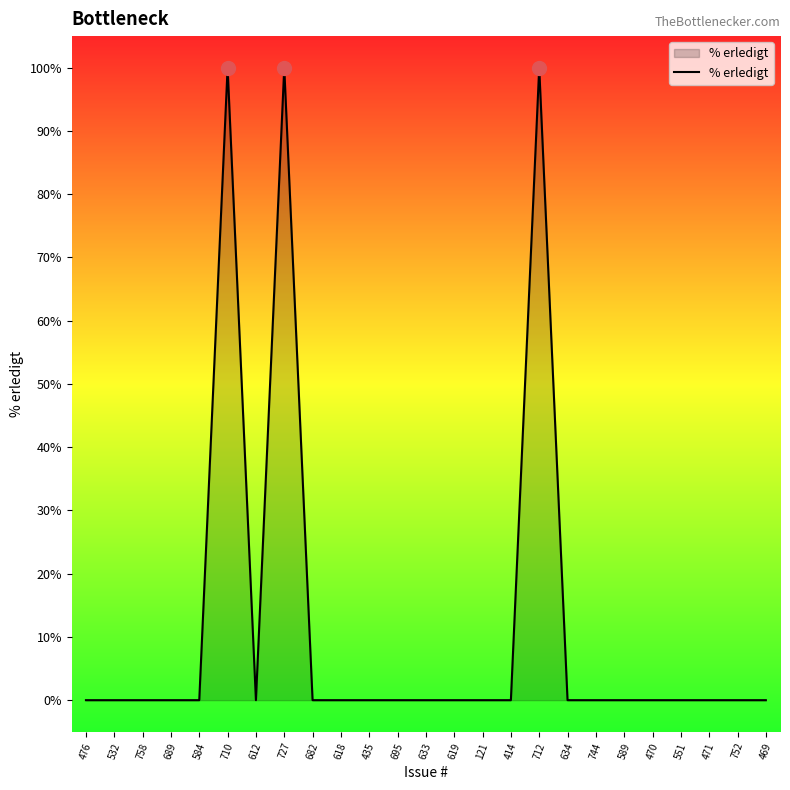

What is the change in value from 710 to 695?

-100